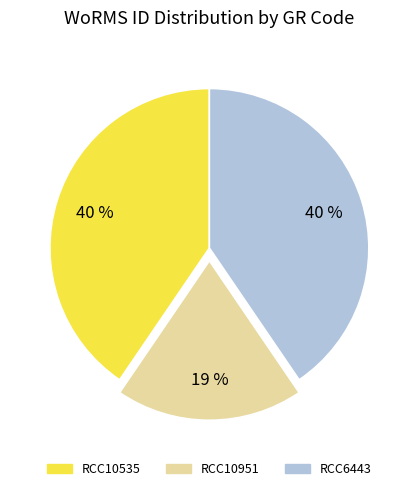

Does any single category account for the majority?

No